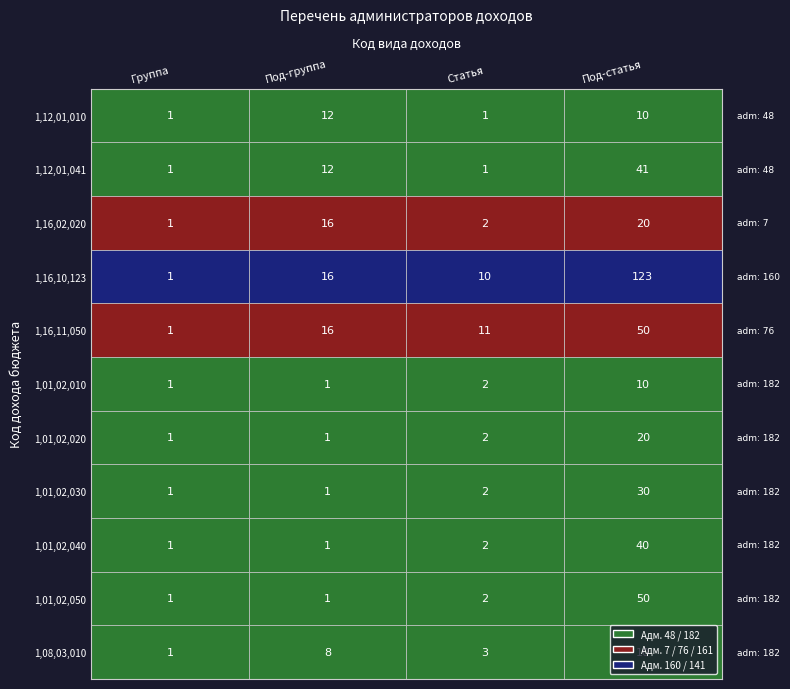

Reading left to right, transcribe all the data shown in this chart.

1,12,01,010: 1	12	1	10
1,12,01,041: 1	12	1	41
1,16,02,020: 1	16	2	20
1,16,10,123: 1	16	10	123
1,16,11,050: 1	16	11	50
1,01,02,010: 1	1	2	10
1,01,02,020: 1	1	2	20
1,01,02,030: 1	1	2	30
1,01,02,040: 1	1	2	40
1,01,02,050: 1	1	2	50
1,08,03,010: 1	8	3	10